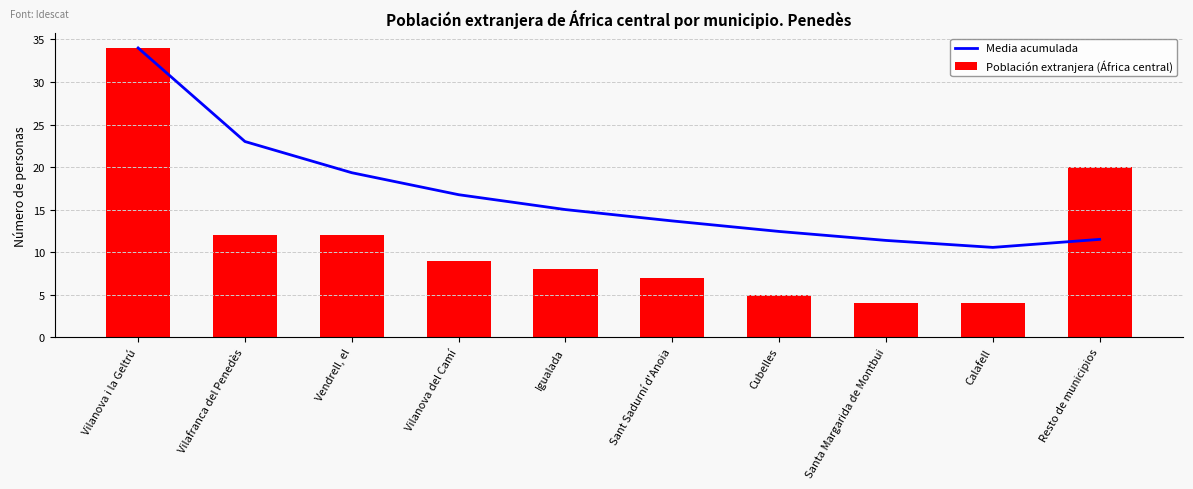

Count the number of categories in the chart.

10